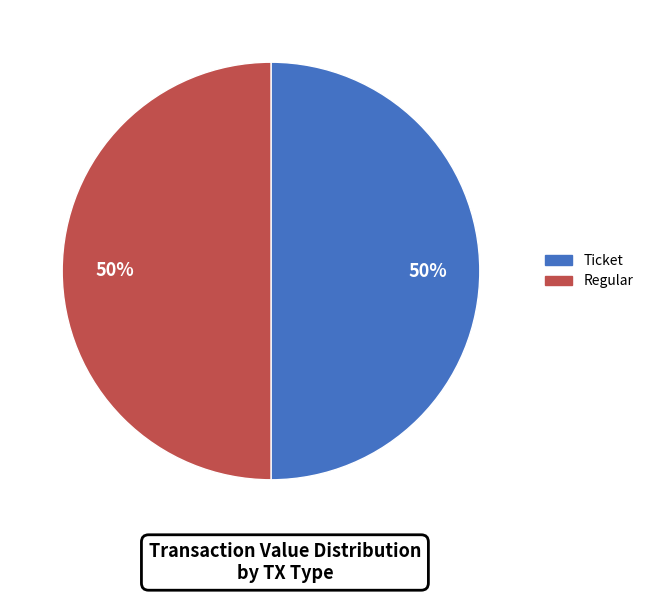

To the nearest percent, what is the average slice percentage?

50%